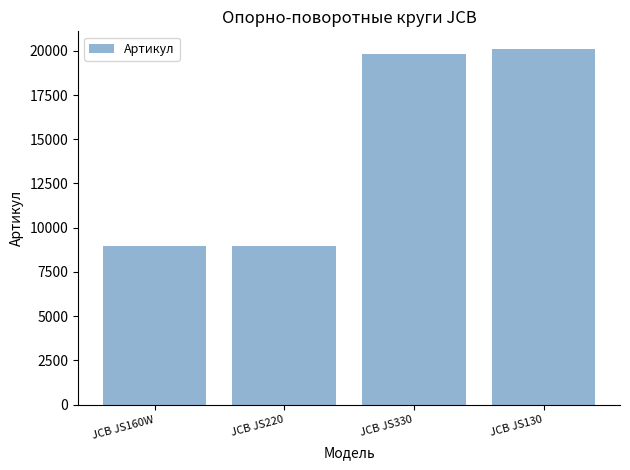

What is the value of the 3rd bar from the left?

19808